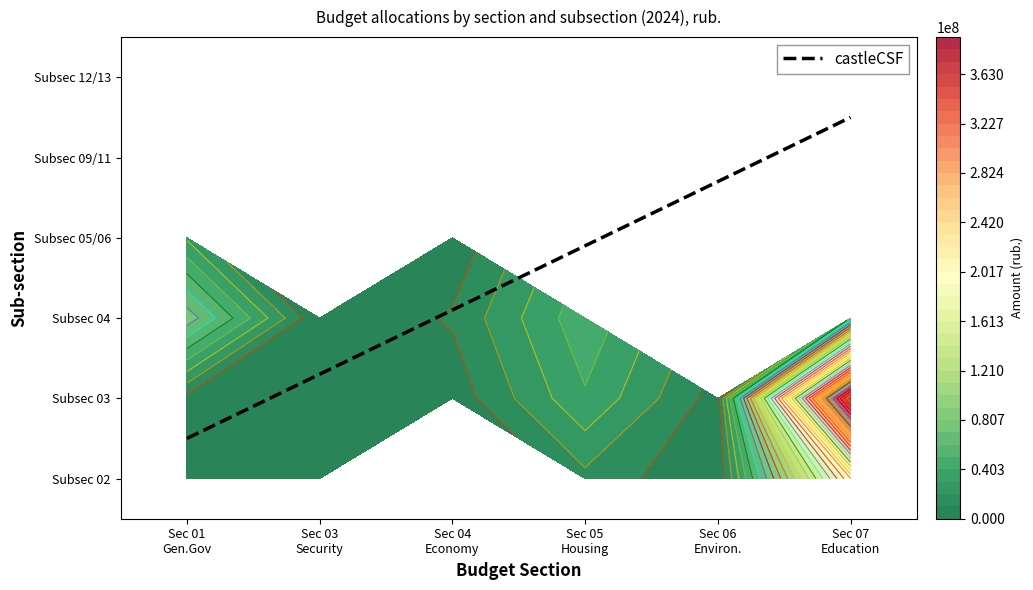

Reading left to right, list all the values displayed in this chart.

01: 7318680.5	6941403.0	77136188.2	28669469.9	150000.0	129833656.1
03: 378700.0	8837013.9	371973.6	0.0	0.0	0.0
04: 0.0	3610852.5	11386117.4	2238530.0	0.0	0.0
05: 17234542.5	39011499.9	47646186.5	0.0	0.0	0.0
06: 376000.0	5142973.3	0.0	0.0	0.0	0.0
07: 190869095.4	393288650.2	51836410.4	0.0	0.0	0.0